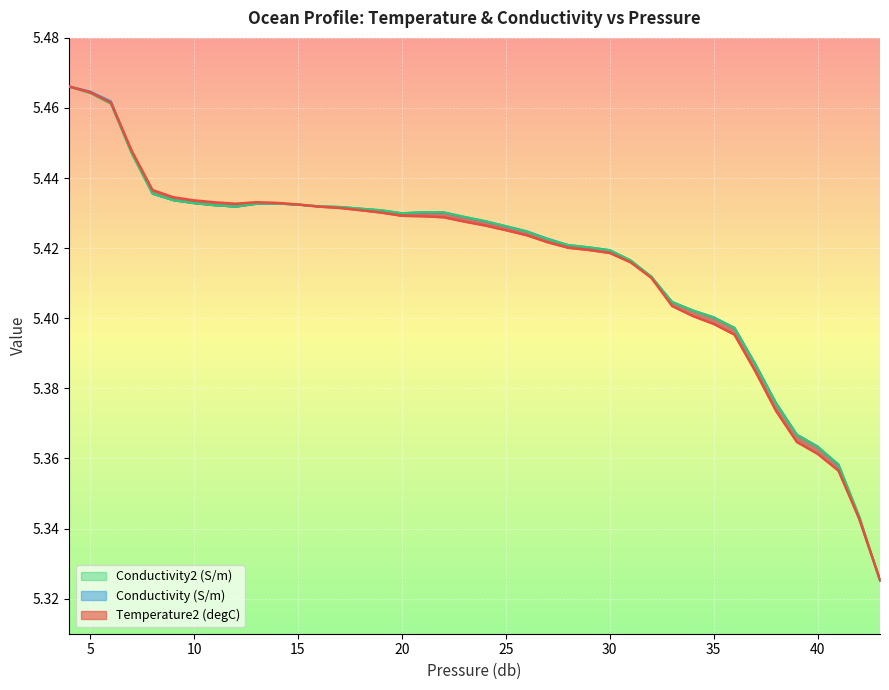

Where is Conductivity2 (S/m) nearest to the value 5?

43